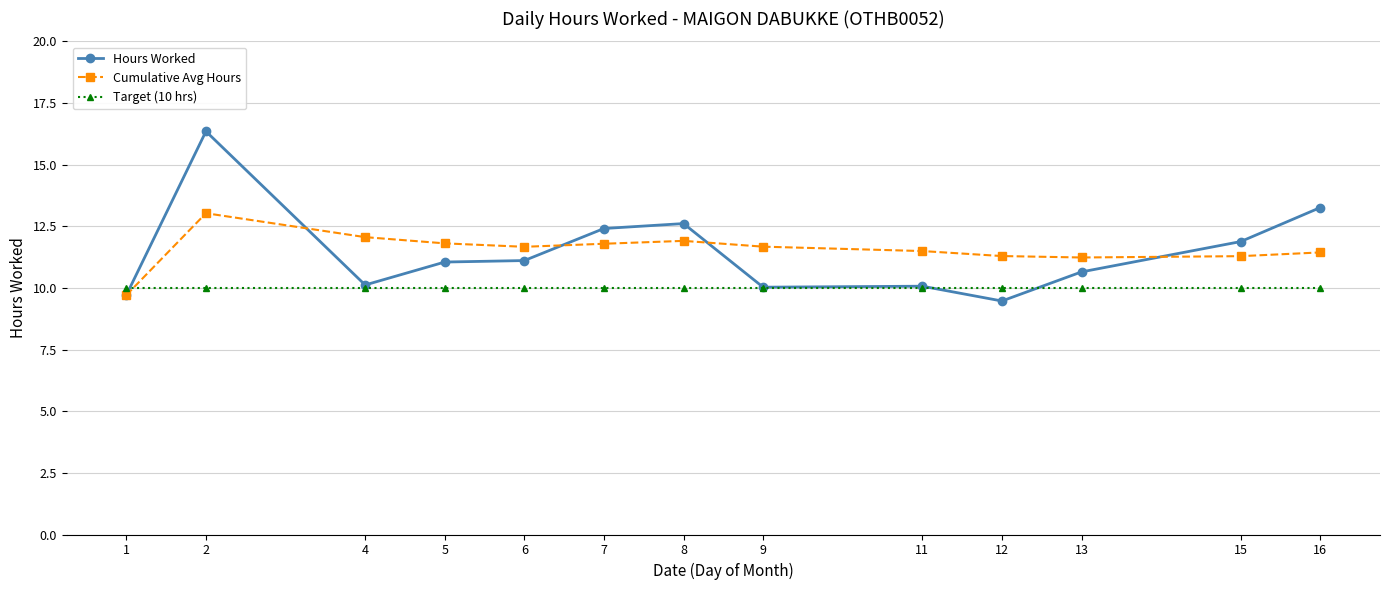

Rank the series by their maximum value, from highest to lowest.

Hours Worked, Cumulative Avg Hours, Target (10 hrs)